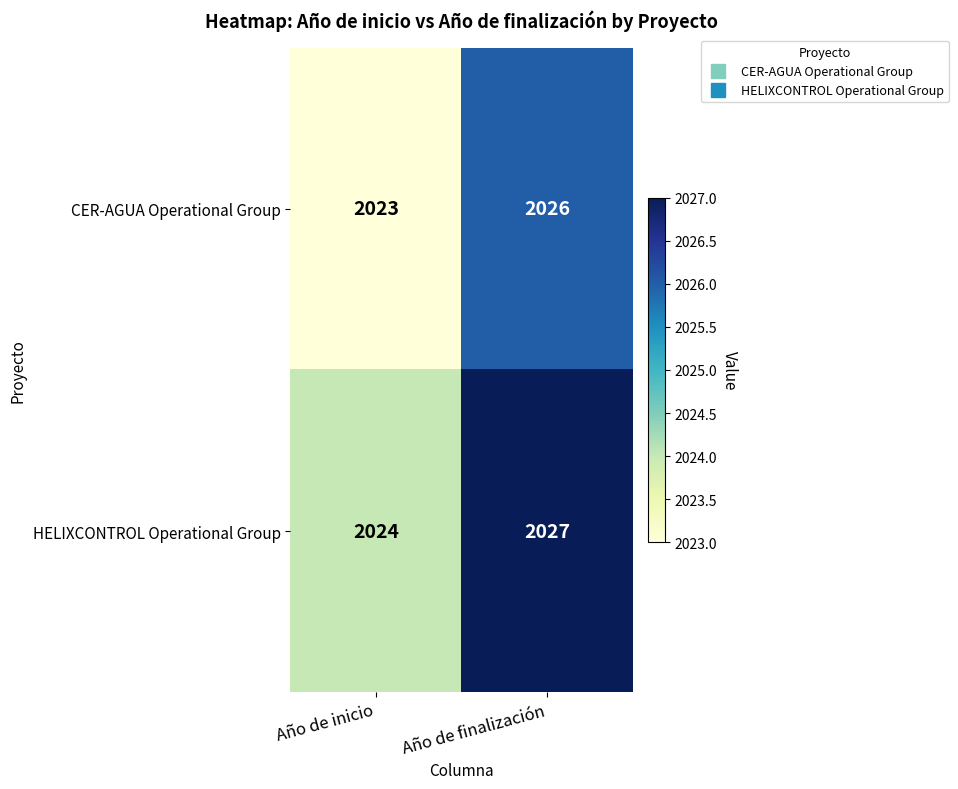

What is the smallest value displayed?

2023